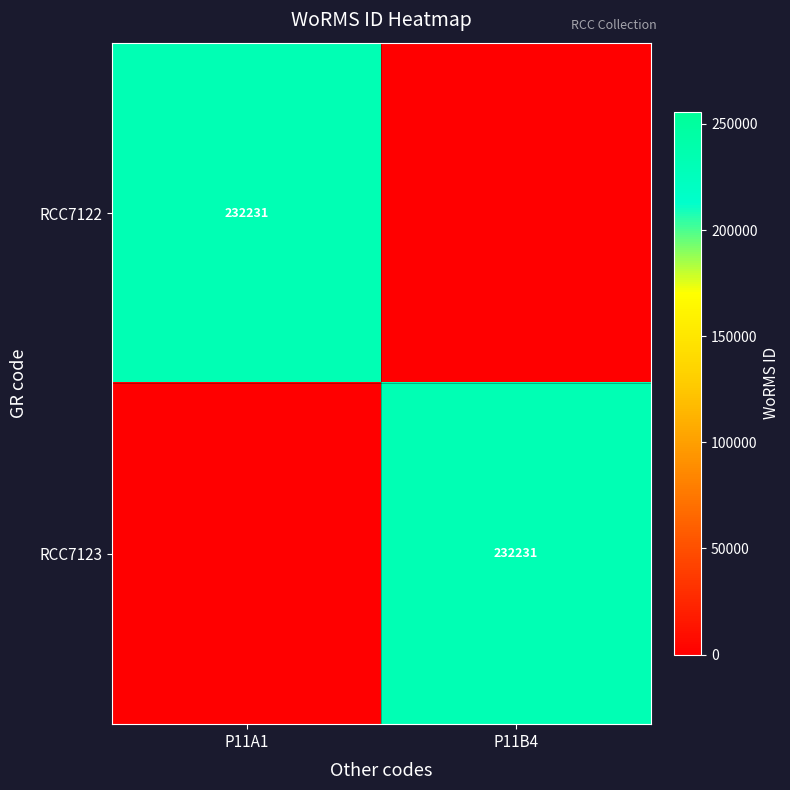

Which has a higher value, P11A1 or P11B4?

P11A1